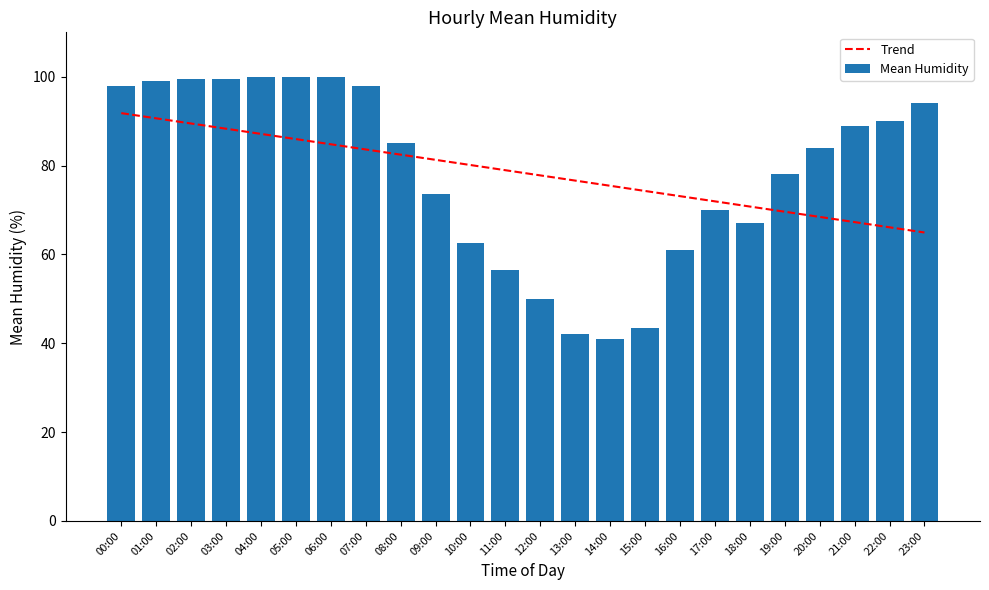

What is the difference between the second highest and second lowest values in the Trend series?

24.5